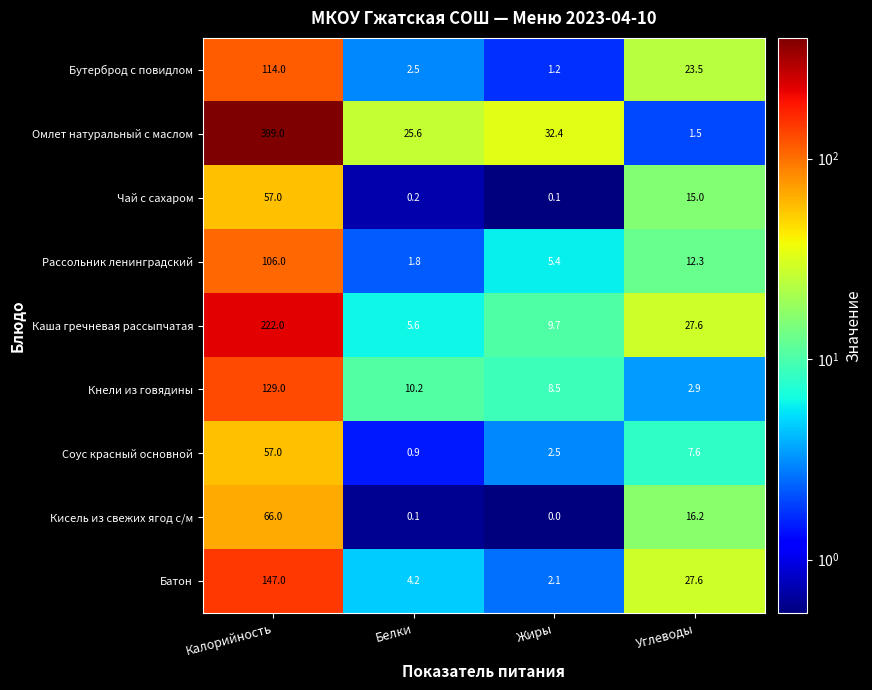

What is the total value across all series at Белки?

51.1